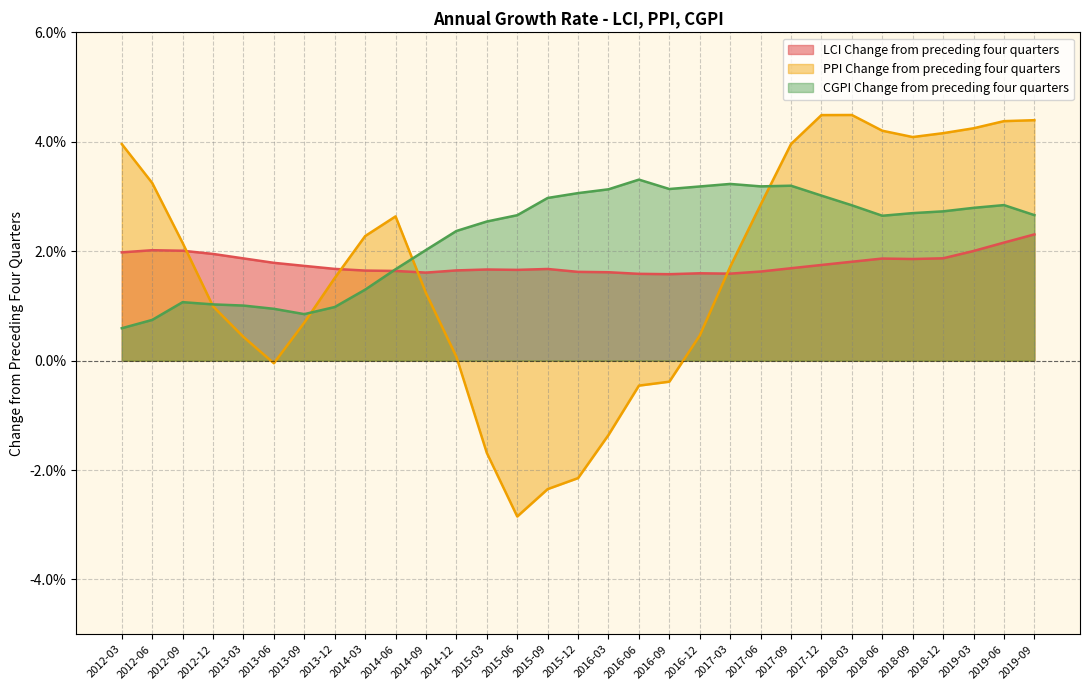

Rank the series by their maximum value, from highest to lowest.

PPI Change from preceding four quarters, CGPI Change from preceding four quarters, LCI Change from preceding four quarters